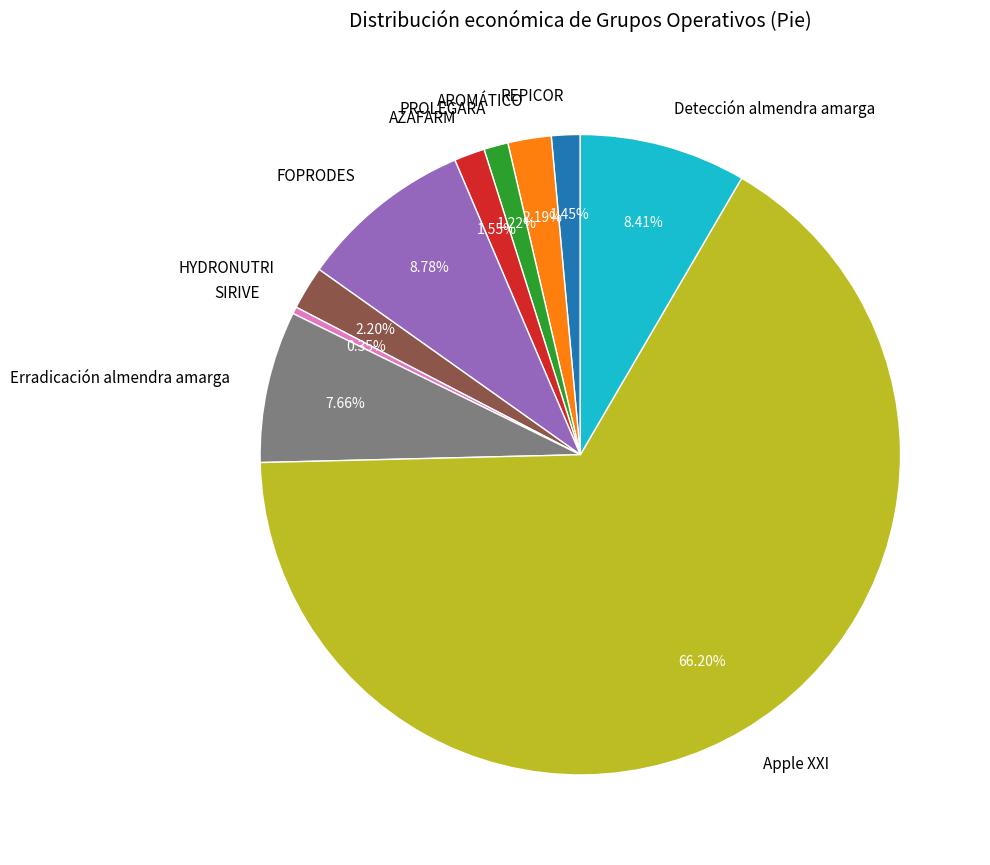

Do Erradicación almendra amarga and AROMÁTICO together represent more than half of the pie?

No